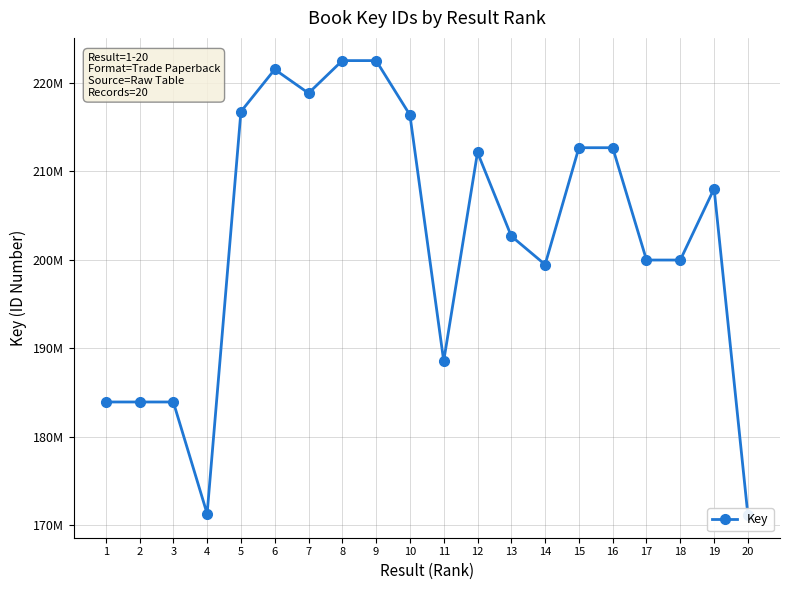

What is the sum of the values at 3 and 7?

402730528